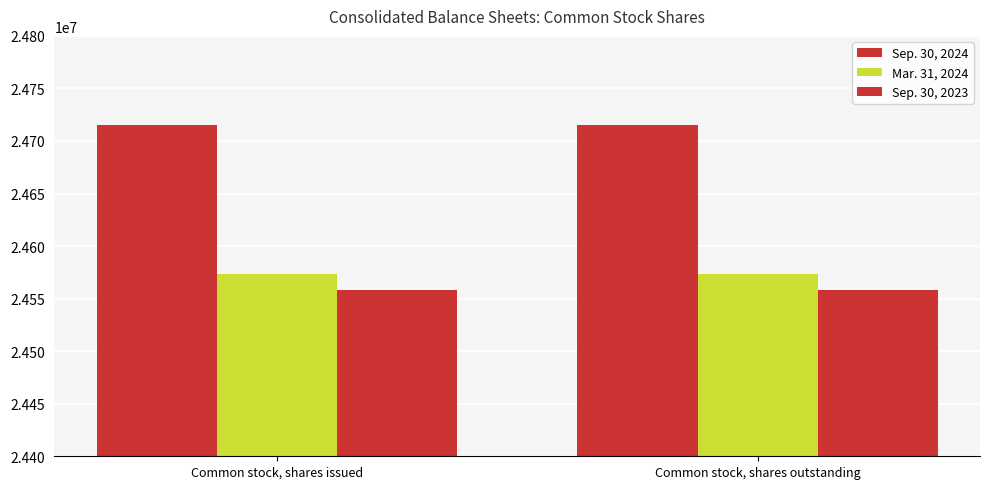

Where is Sep. 30, 2024 nearest to the value 24715625?

Common stock, shares issued